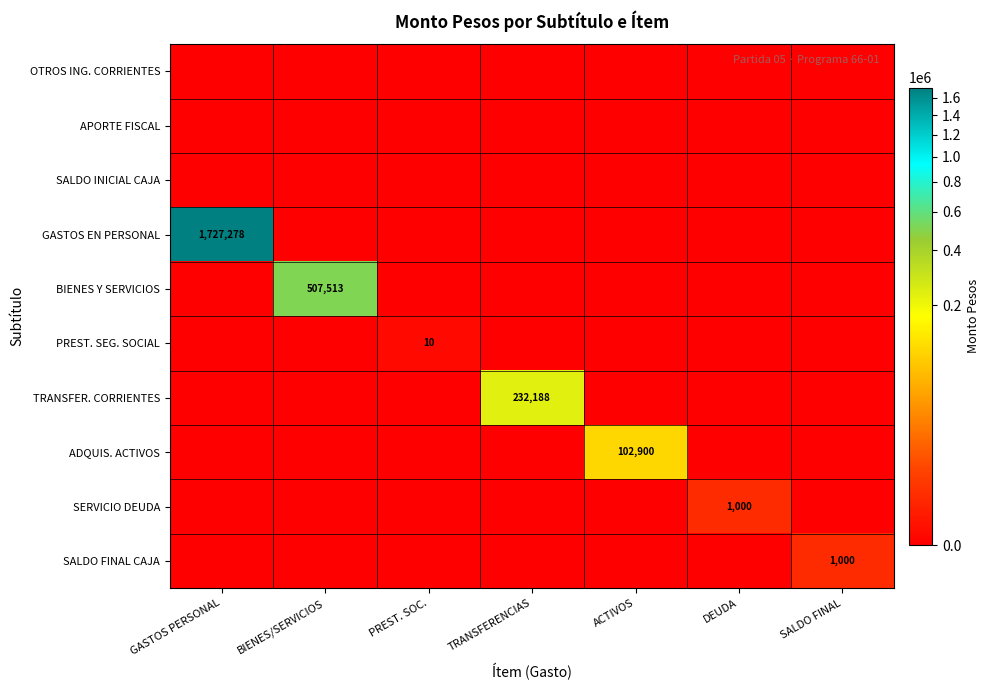

Which label corresponds to the largest value in the chart?

GASTOS PERSONAL